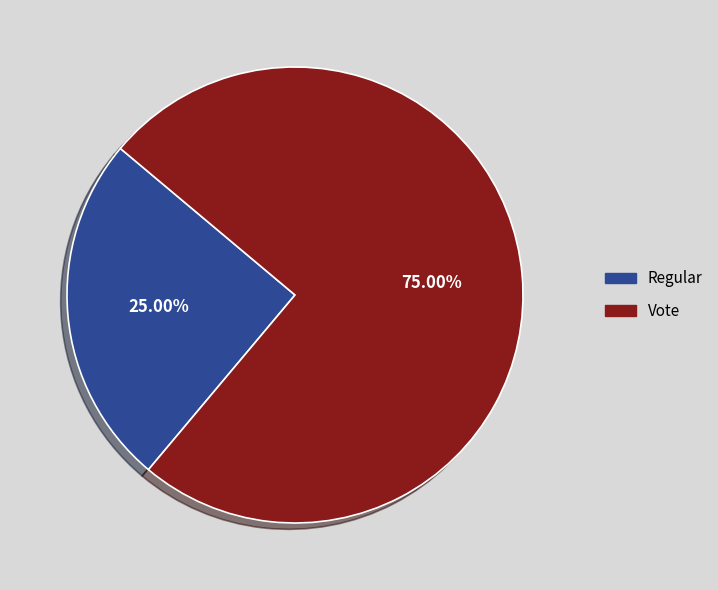

Count the number of slices in the pie.

2